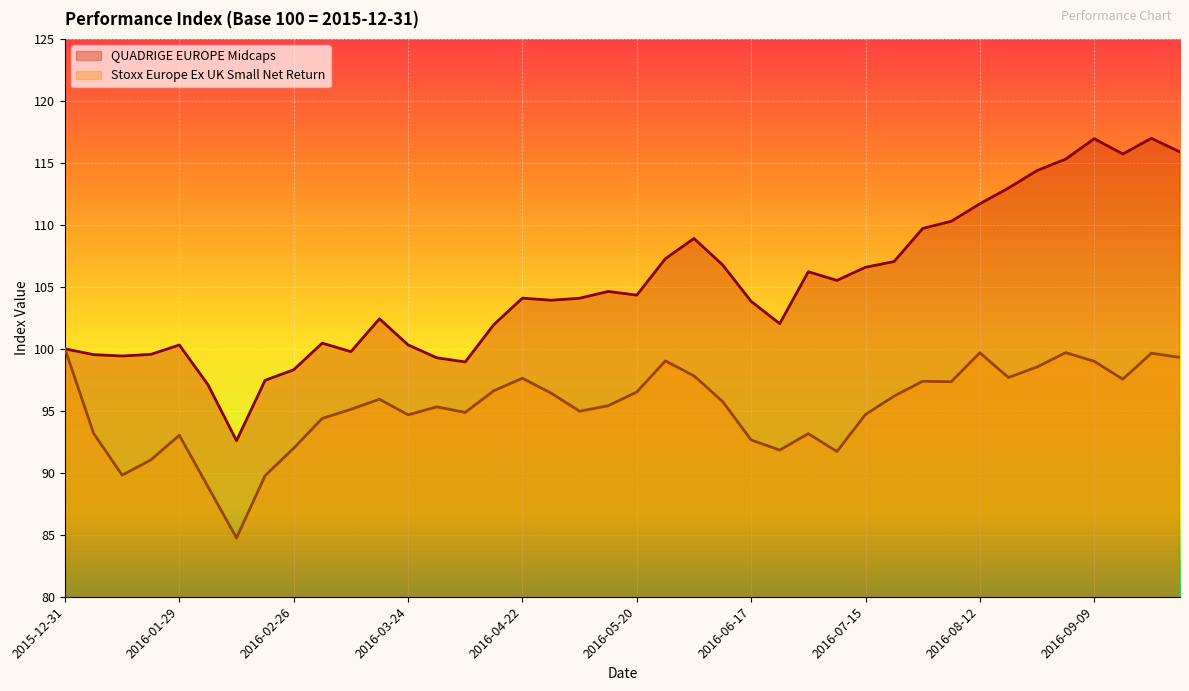

What is the spread (max minus min) of values at 2016-05-13?

9.2